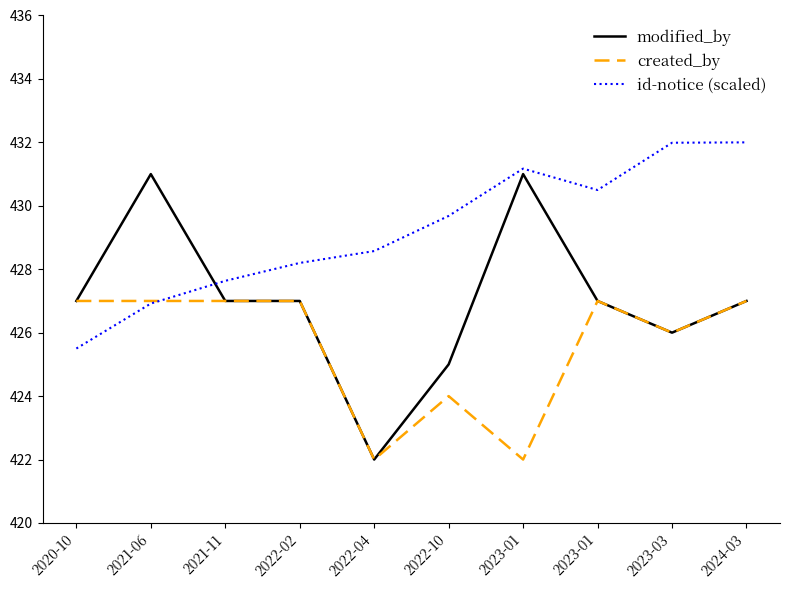

Is it true that id-notice (scaled) equals 425.5 at 2020-10?

True